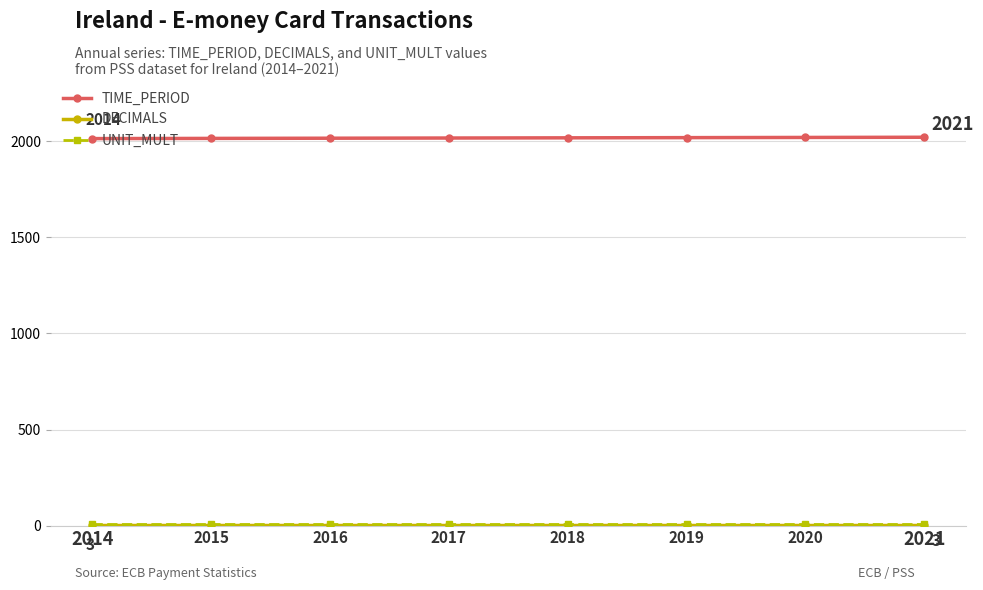

The value of TIME_PERIOD at 2020 is 2981. True or false?

False